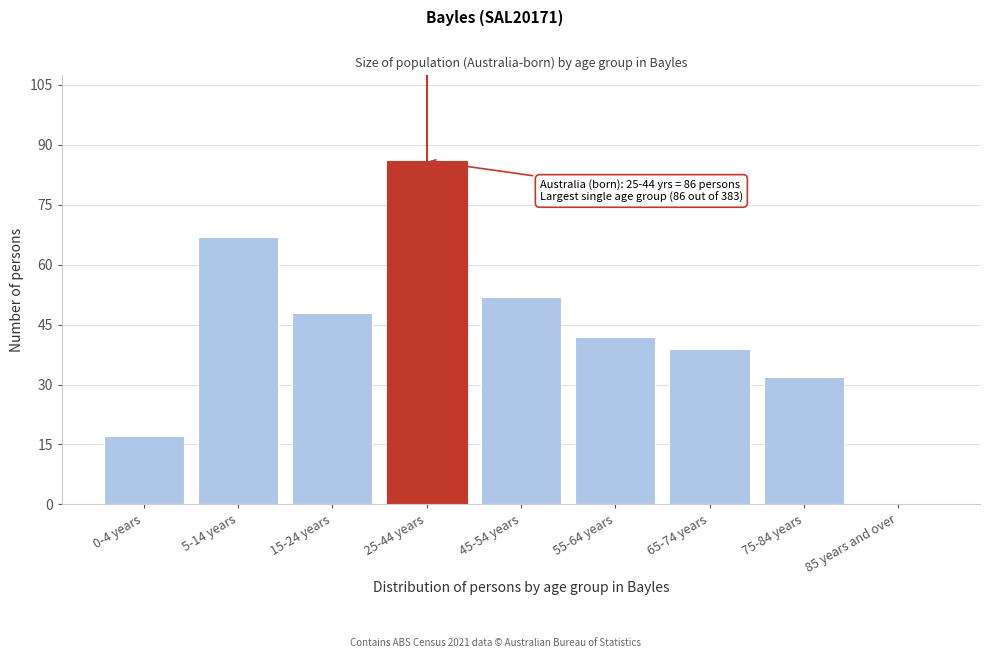

Reading left to right, what are all the values shown in this chart?

0-4 years=17	5-14 years=67	15-24 years=48	25-44 years=86	45-54 years=52	55-64 years=42	65-74 years=39	75-84 years=32	85 years and over=0